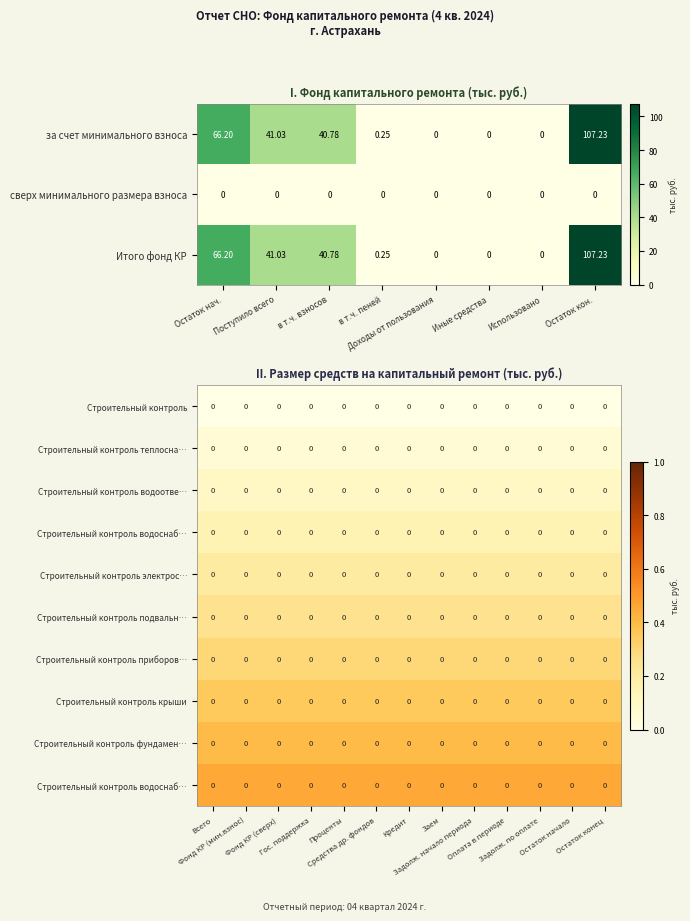

Count the number of categories in the chart.

13